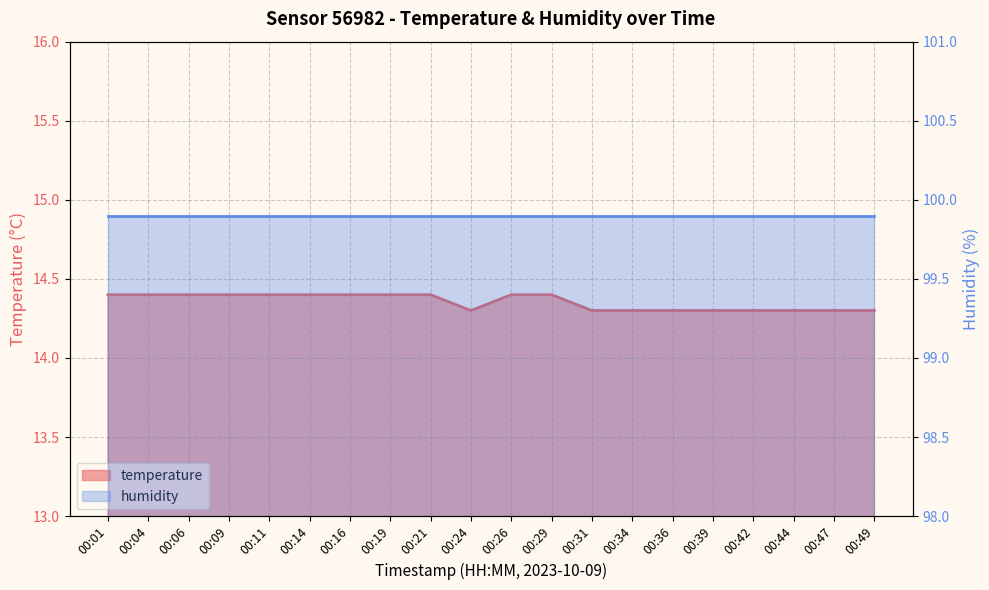

Is it true that the value at 00:21 is 5.9?

False